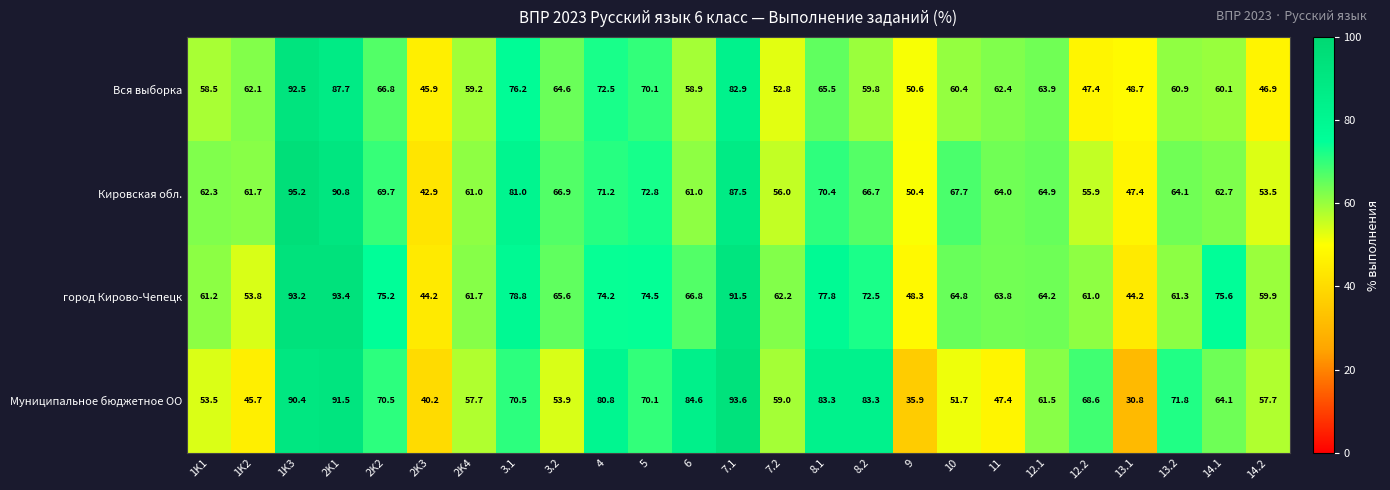

How many distinct data groups are displayed?

4